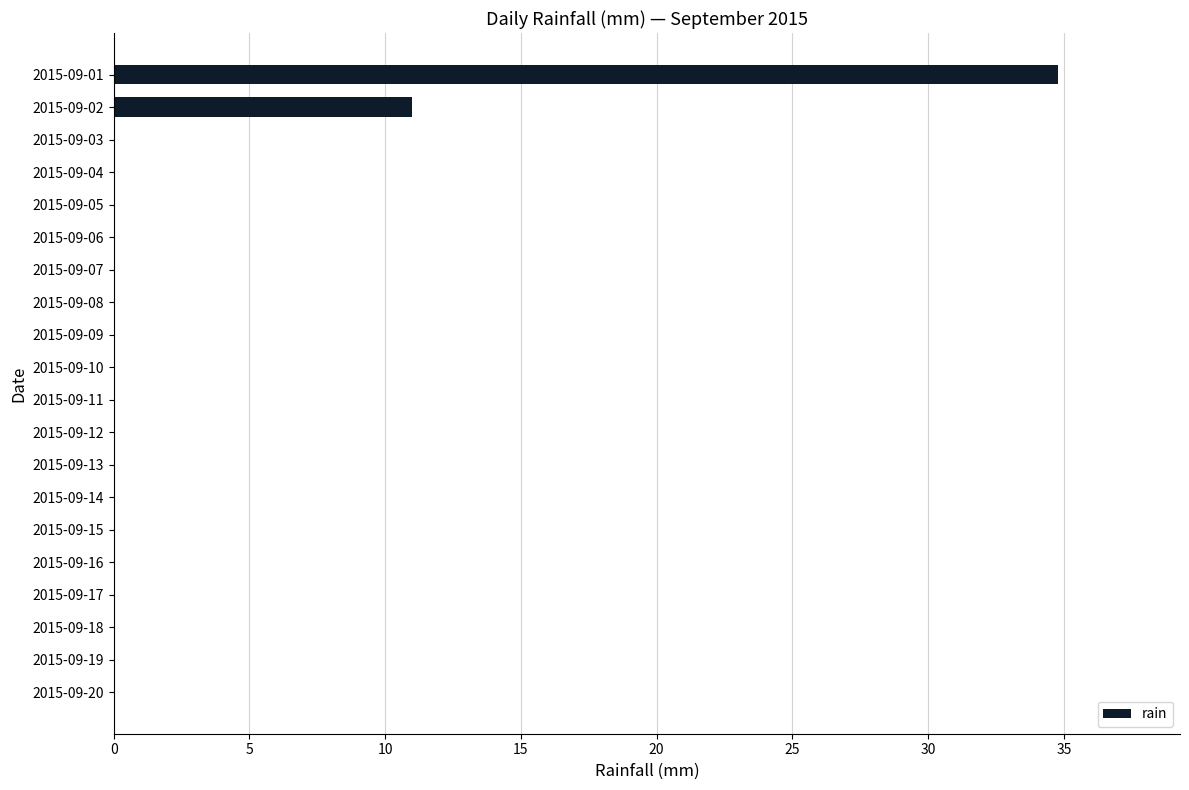

What is the average value?

2.3